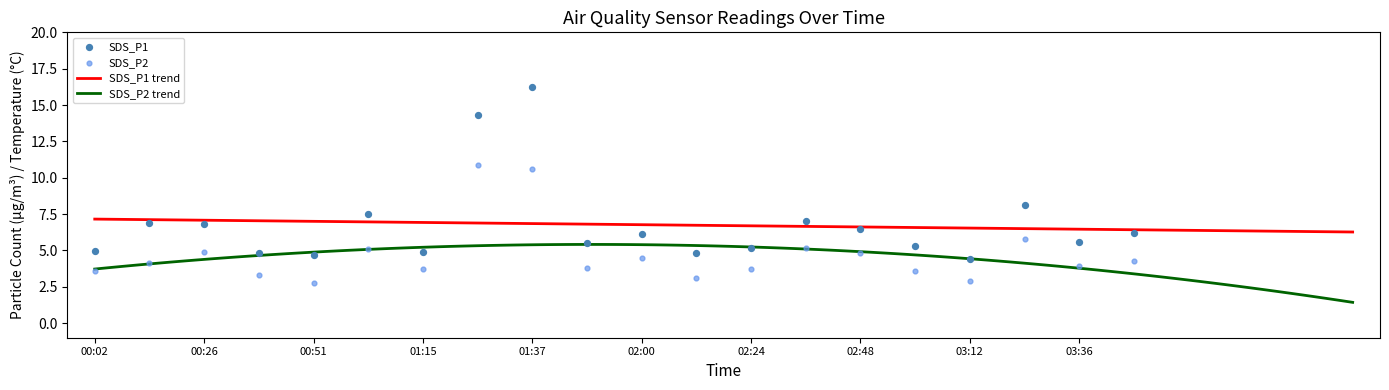

Which series reaches the maximum Y coordinate?

SDS_P1